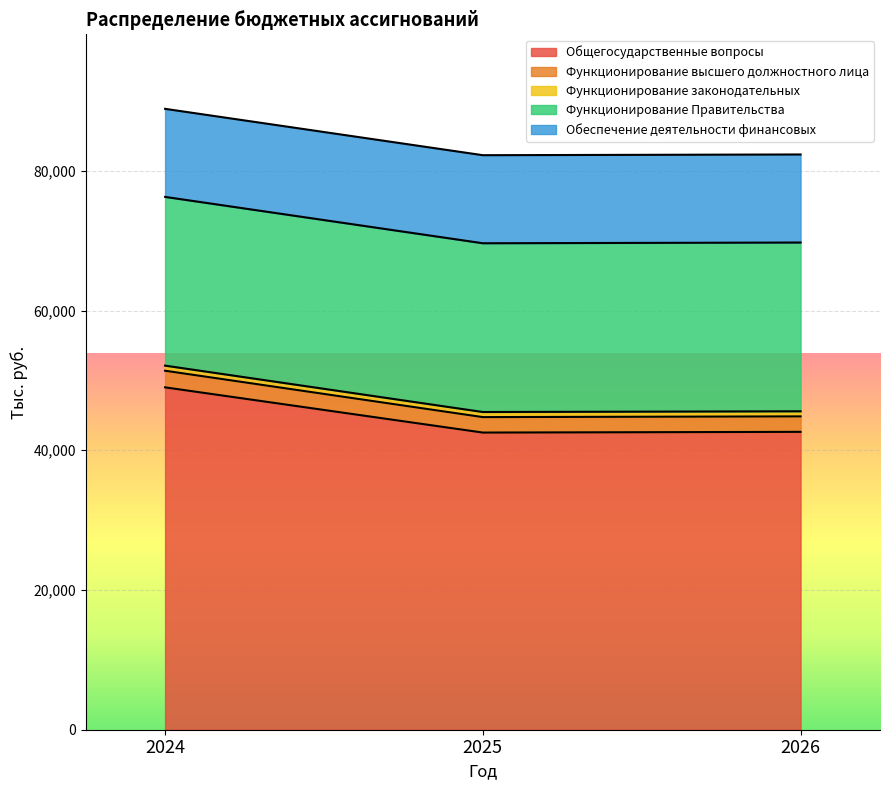

Where does the Общегосударственные вопросы series first go above 42638?

2024